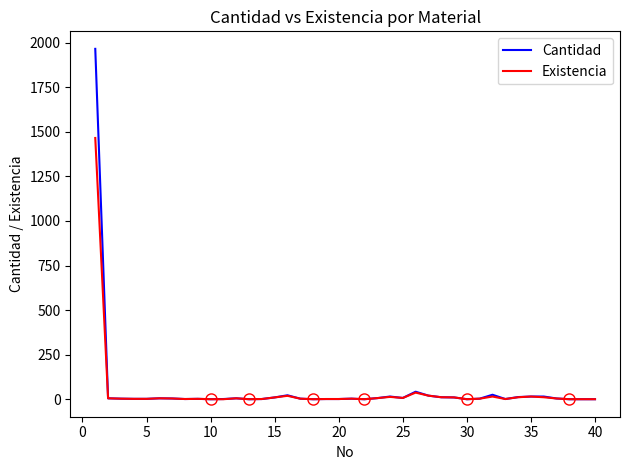

Which series has the largest range (max minus min)?

Cantidad